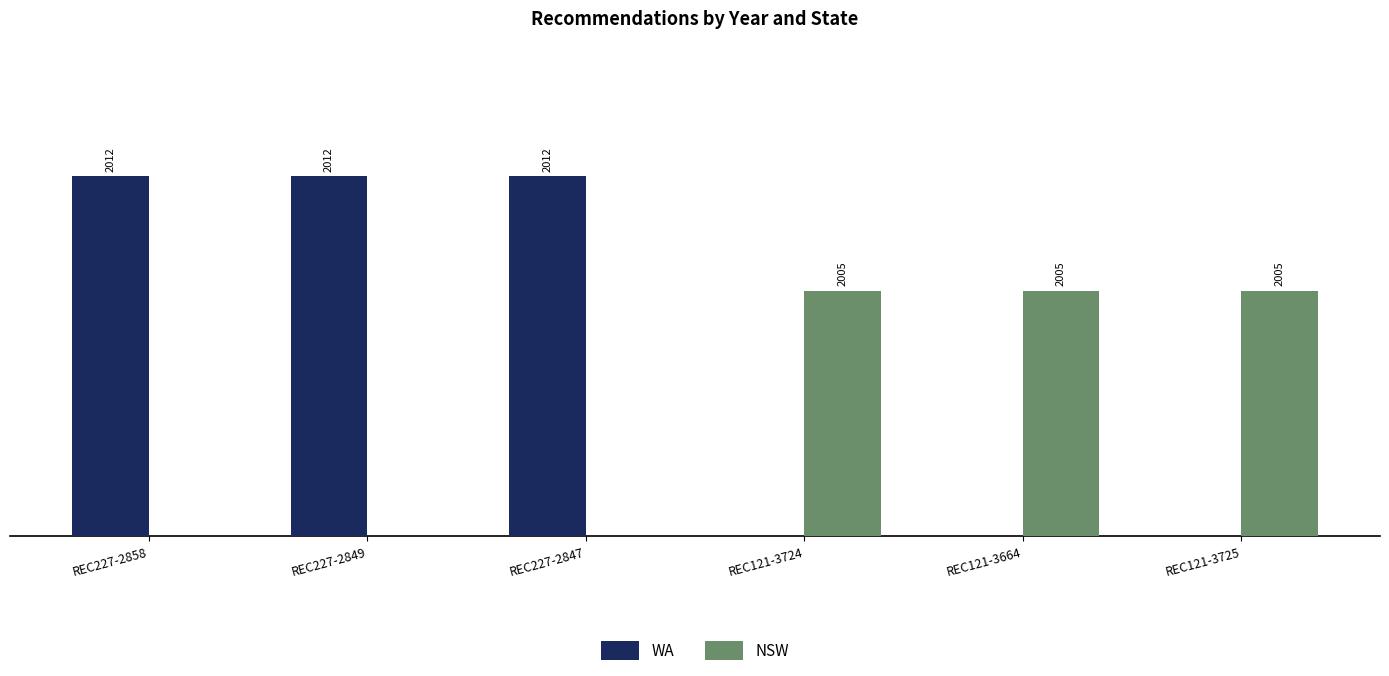

What are all the series names shown in the legend?

WA, NSW